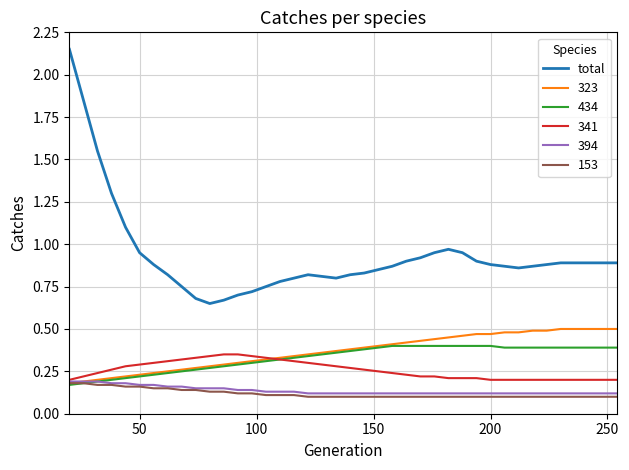

True or false: total and 434 cross at least once.

False